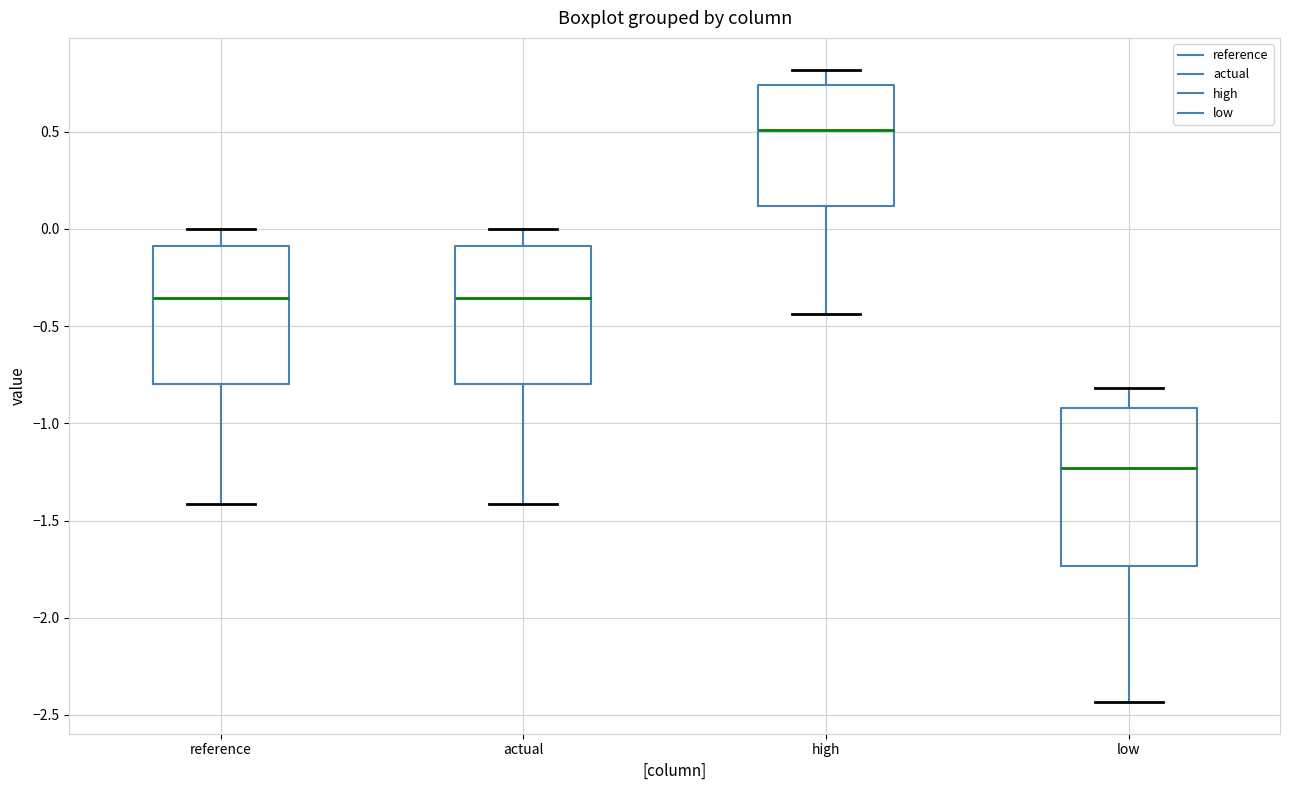

Reading left to right, read every box against the y-axis: the position of its median line, the range the box covers, and the ends of its whiskers. The values are not printed on the chart, so give them approximately, as read against the axis.

reference: median -0.35, box -0.80 to -0.10, whiskers -1.40 to 0.00
actual: median -0.35, box -0.80 to -0.10, whiskers -1.40 to 0.00
high: median 0.50, box 0.10 to 0.75, whiskers -0.45 to 0.80
low: median -1.25, box -1.75 to -0.90, whiskers -2.45 to -0.80